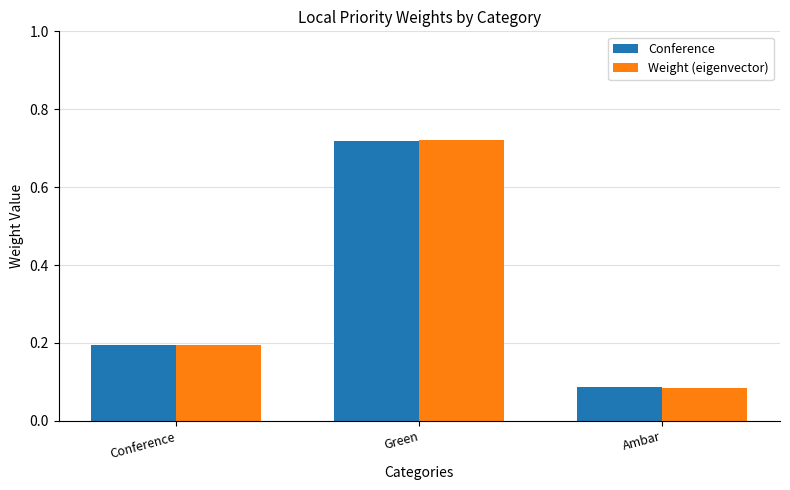

At which label does Weight (eigenvector) reach its peak?

Green